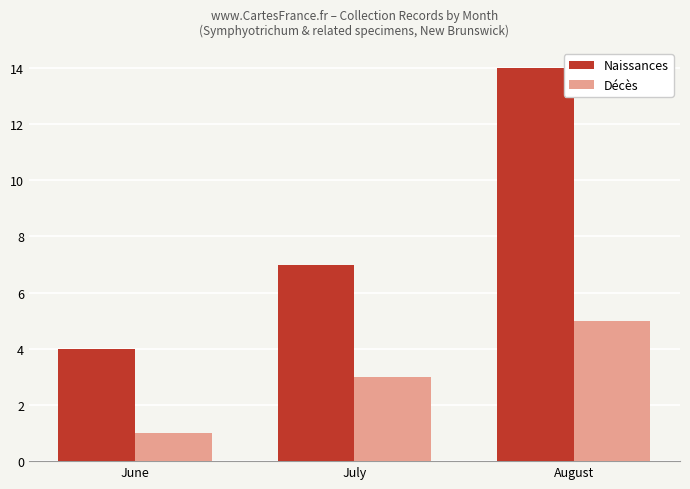

The value of Naissances at June is 3. True or false?

False